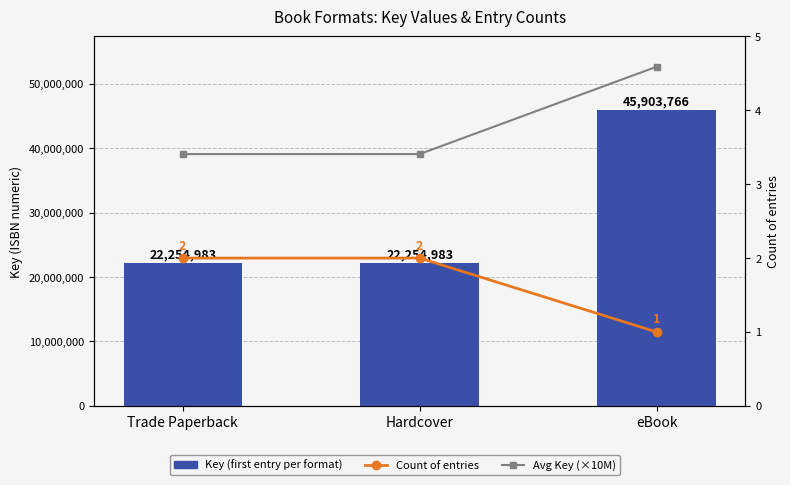

At Hardcover, list the series in order from largest to smallest.

Key (first entry per format), Avg Key (×10M), Count of entries